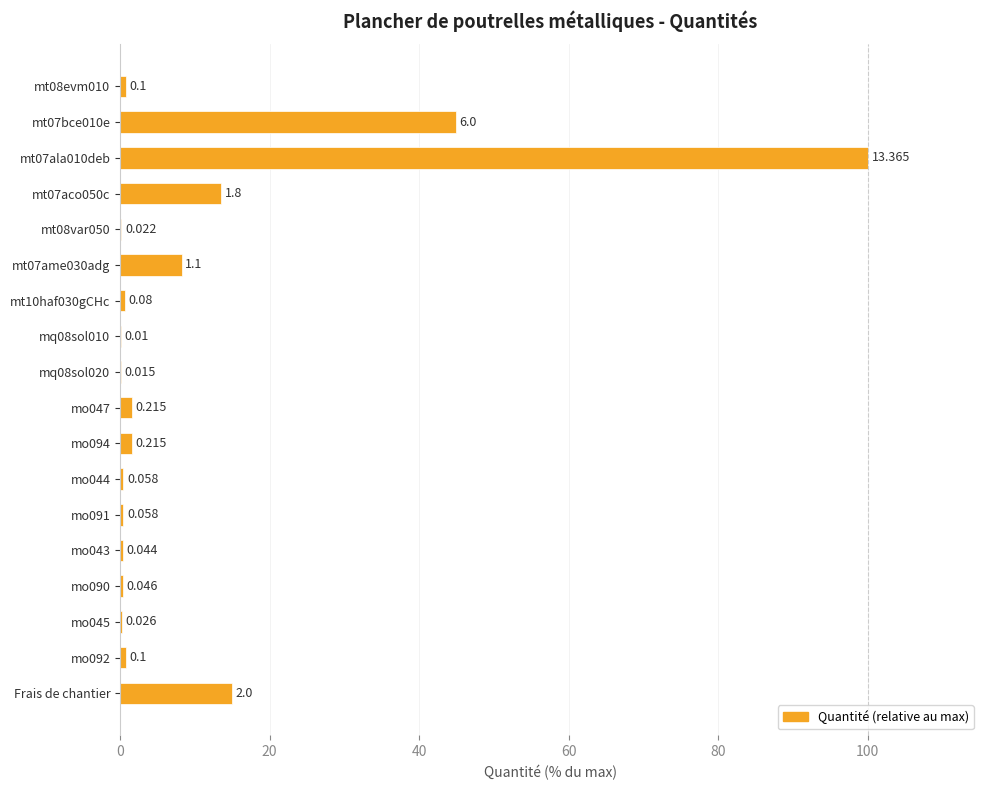

Between Frais de chantier and mo047, which is larger?

Frais de chantier